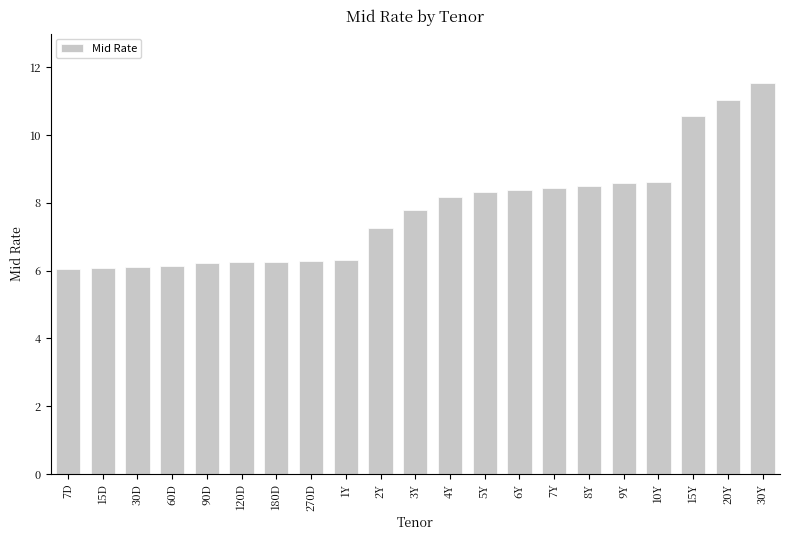

At which category does the chart reach its peak across all series?

30Y